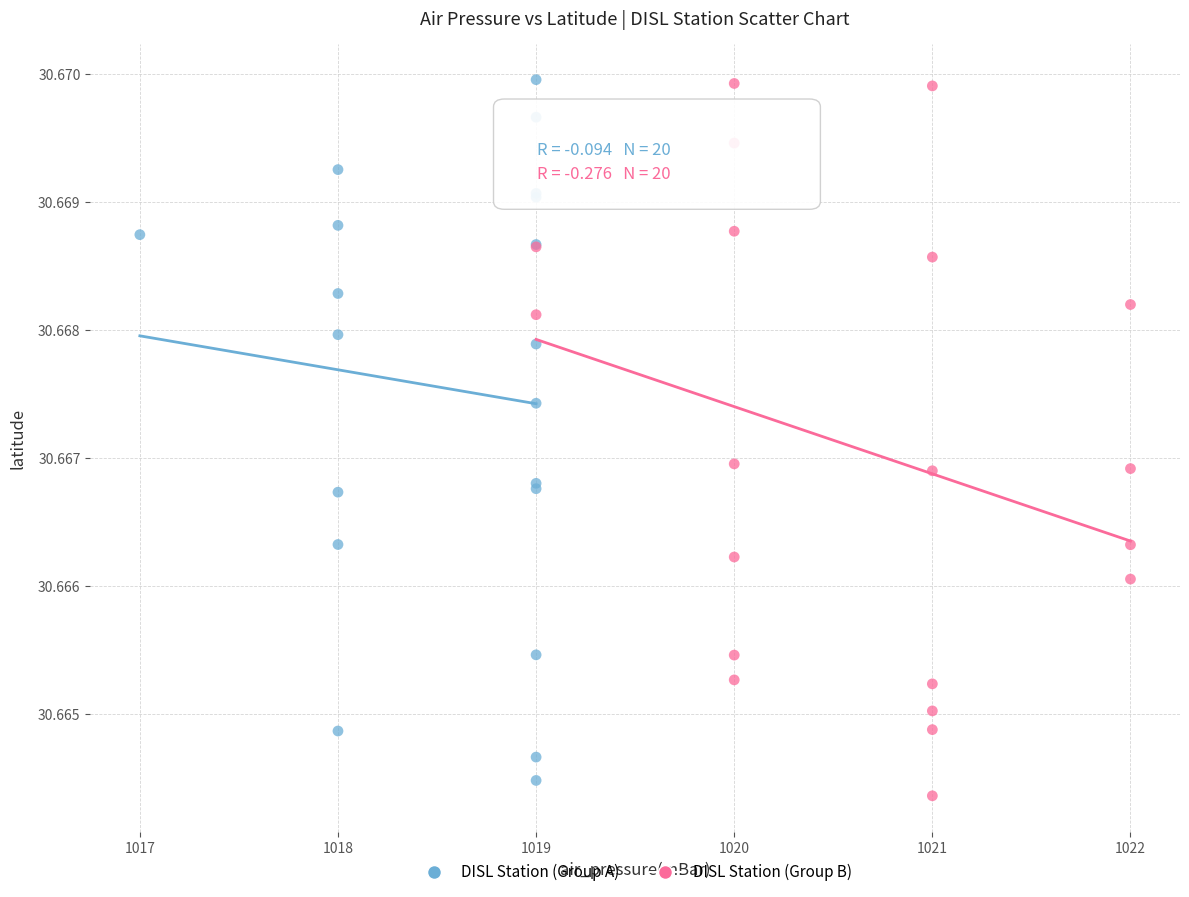

What are all the series names shown in the legend?

DISL Station (Group A), DISL Station (Group B)